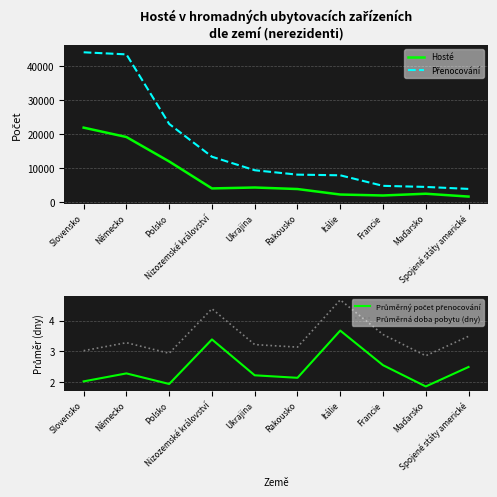

What is the difference between the Hosté values at Spojené státy americké and Slovensko?

20307